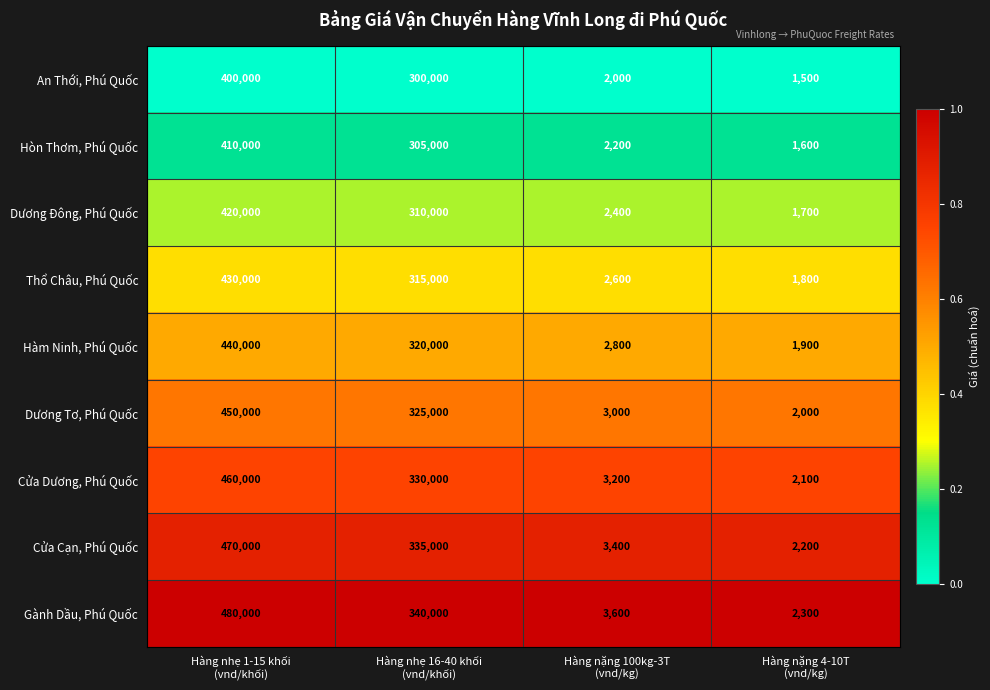

What is the minimum value shown in the chart?

1500